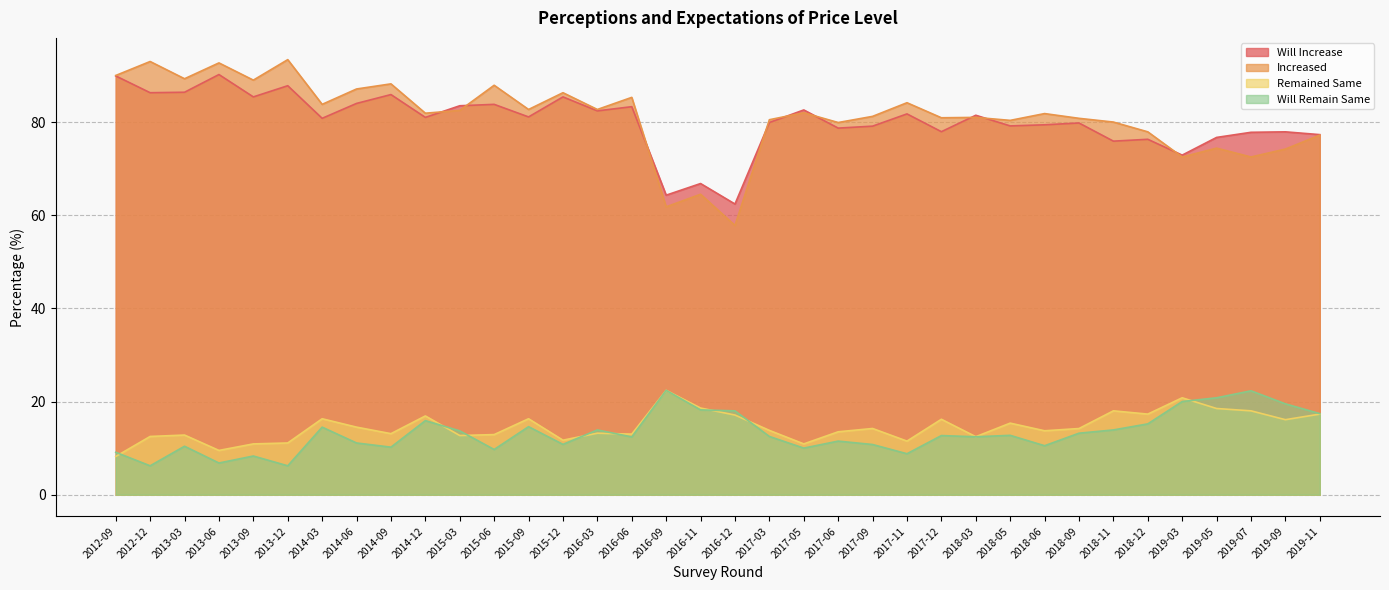

How many values in the Will Increase series exceed 81?

17